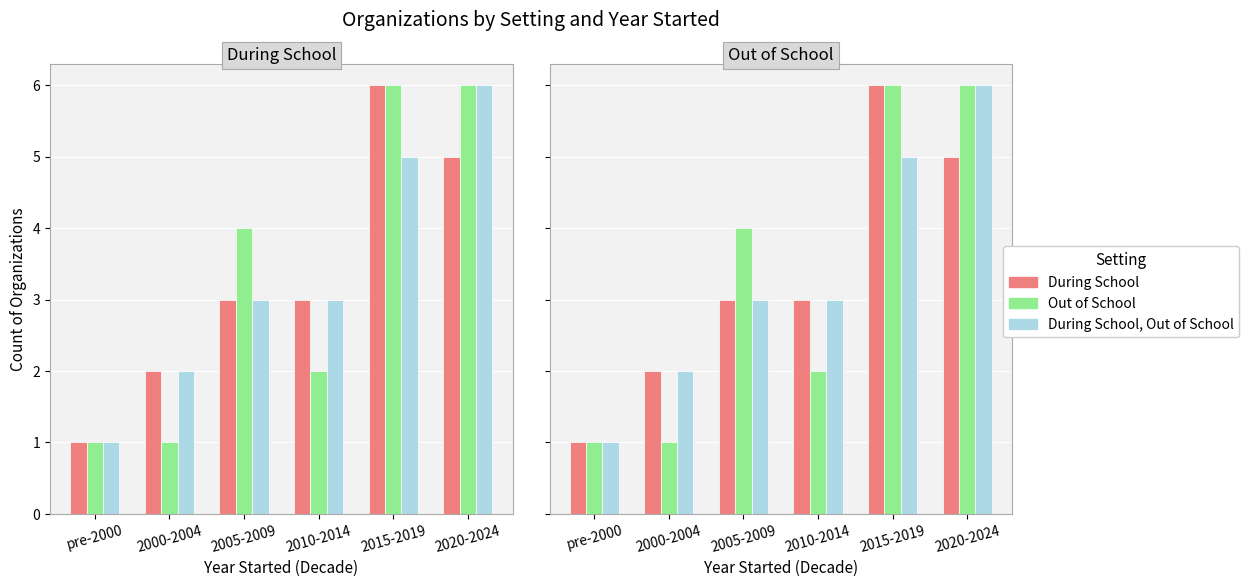

Which series changed the most between 2000-2004 and 2020-2024?

Out of School